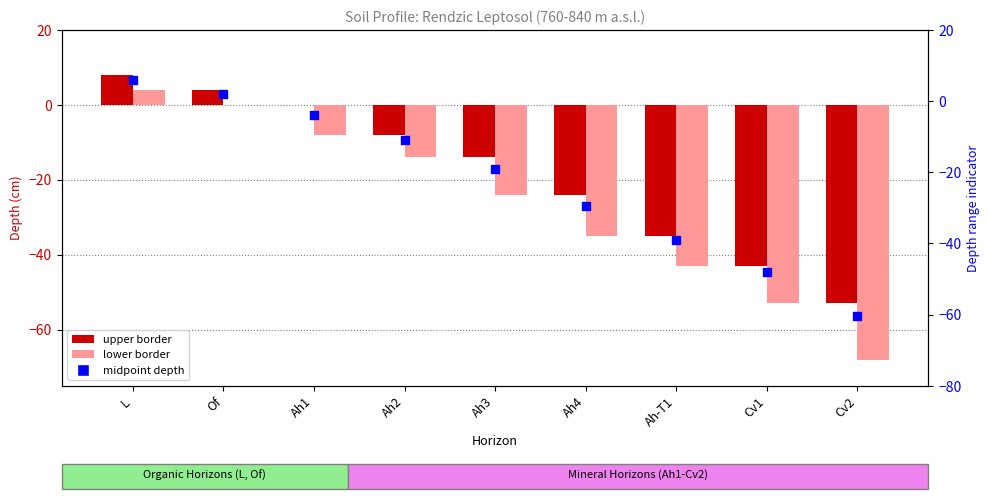

Is the value of midpoint depth at Ah4 greater than the value of upper border at Ah3?

No